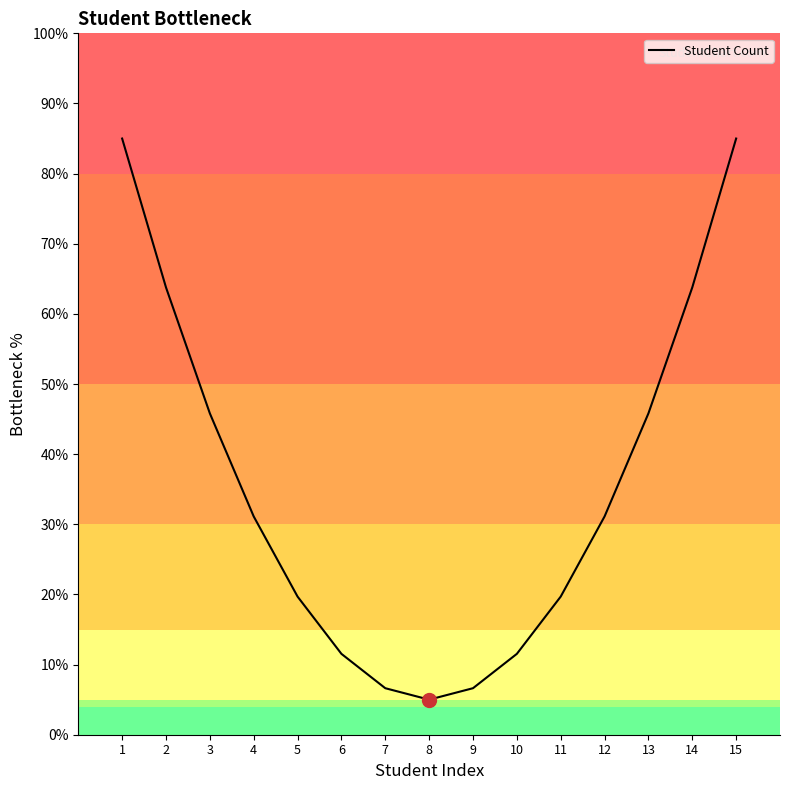

What value does the data have at 3?

45.8